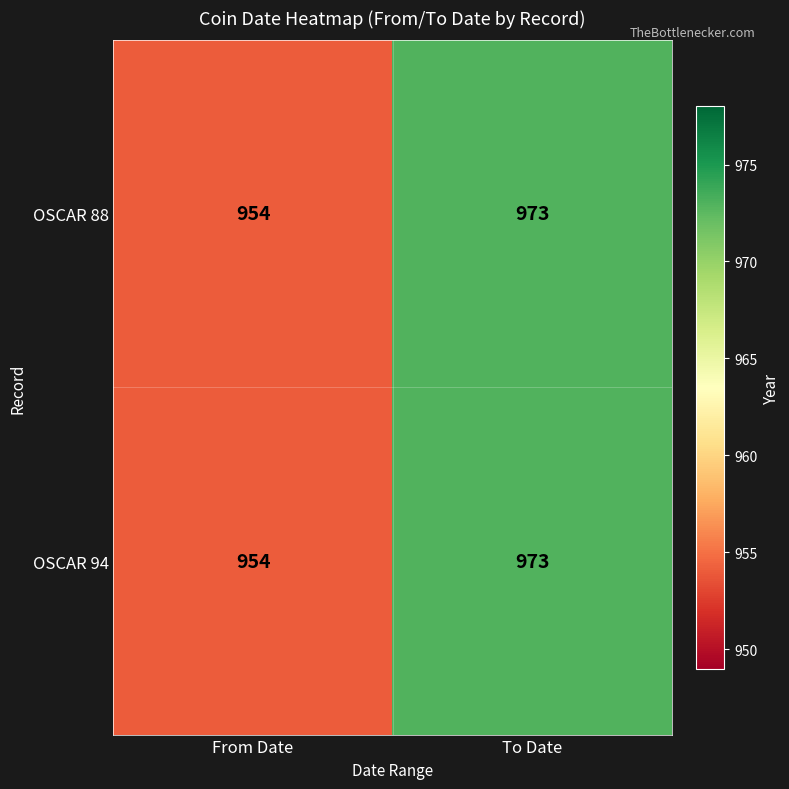

Where is OSCAR 88 nearest to the value 963?

From Date